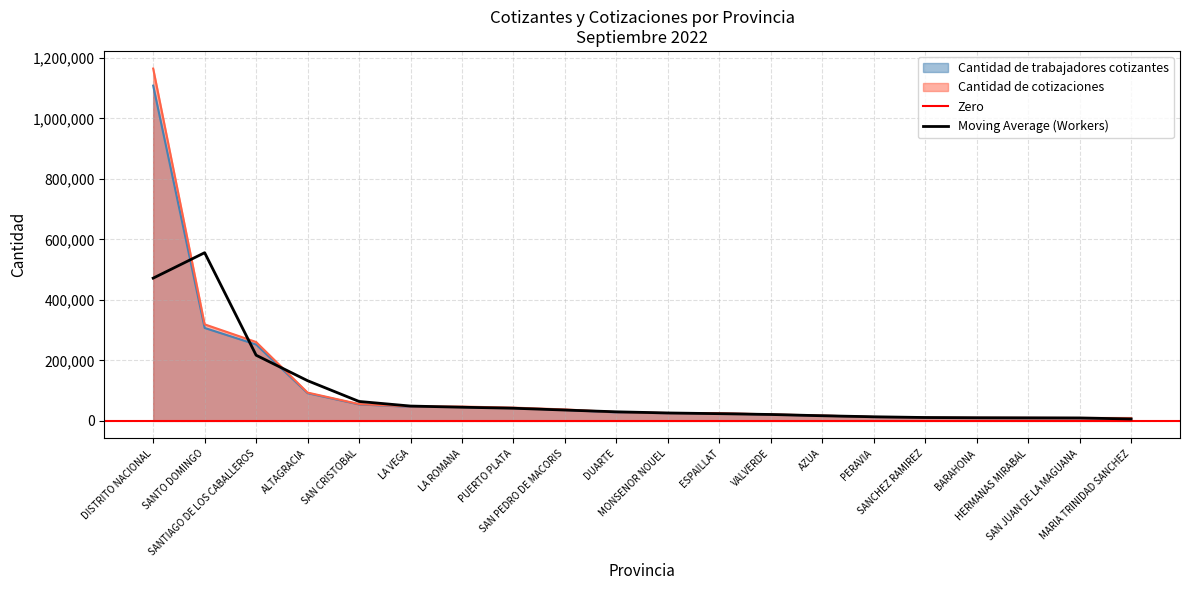

The Cantidad de trabajadores cotizantes series shows 136111 at ALTAGRACIA. True or false?

False